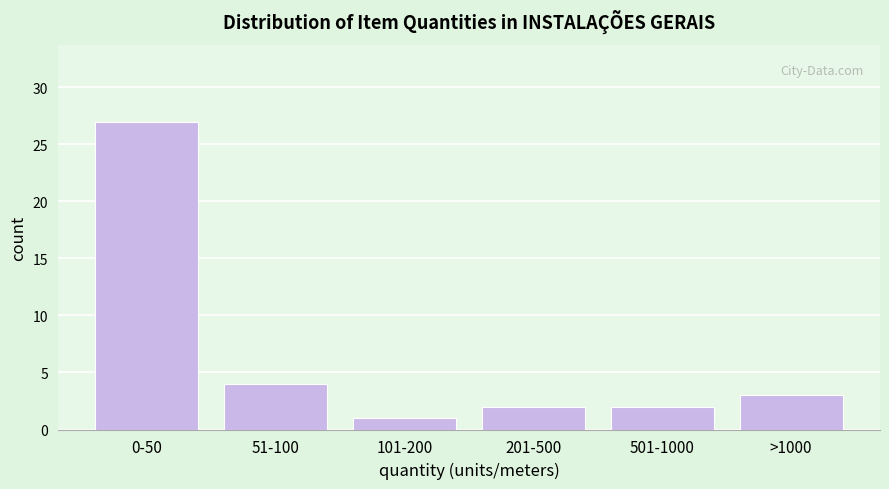

Reading right to left, list all the values displayed in this chart.

>1000=3	501-1000=2	201-500=2	101-200=1	51-100=4	0-50=27